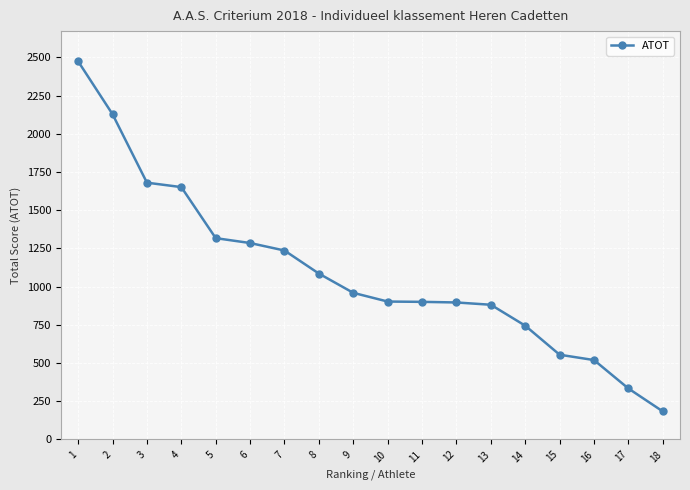

At which category does the chart reach its peak across all series?

1